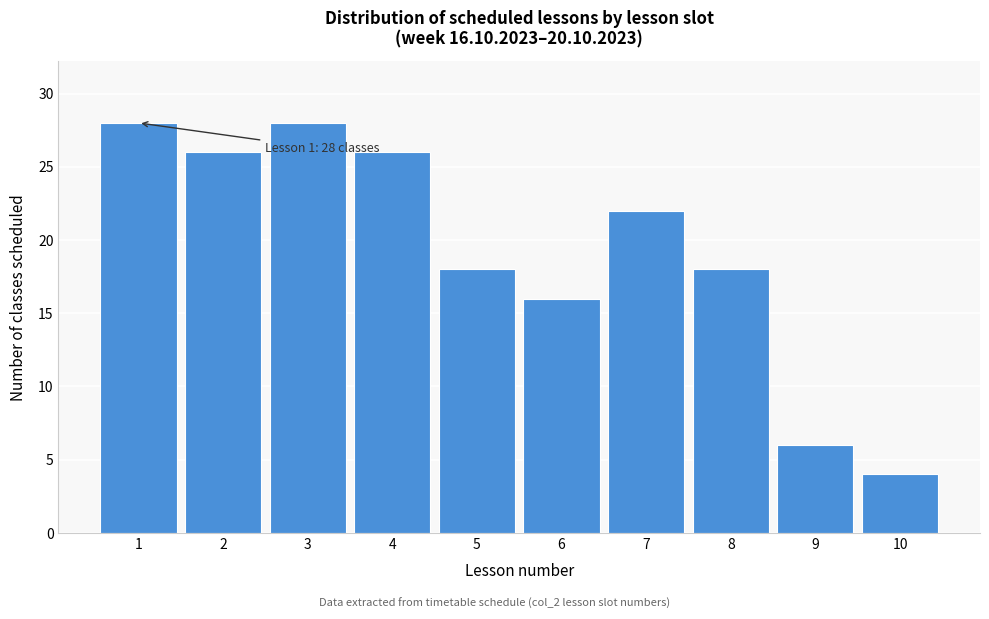

Reading right to left, transcribe all the data shown in this chart.

4	6	18	22	16	18	26	28	26	28